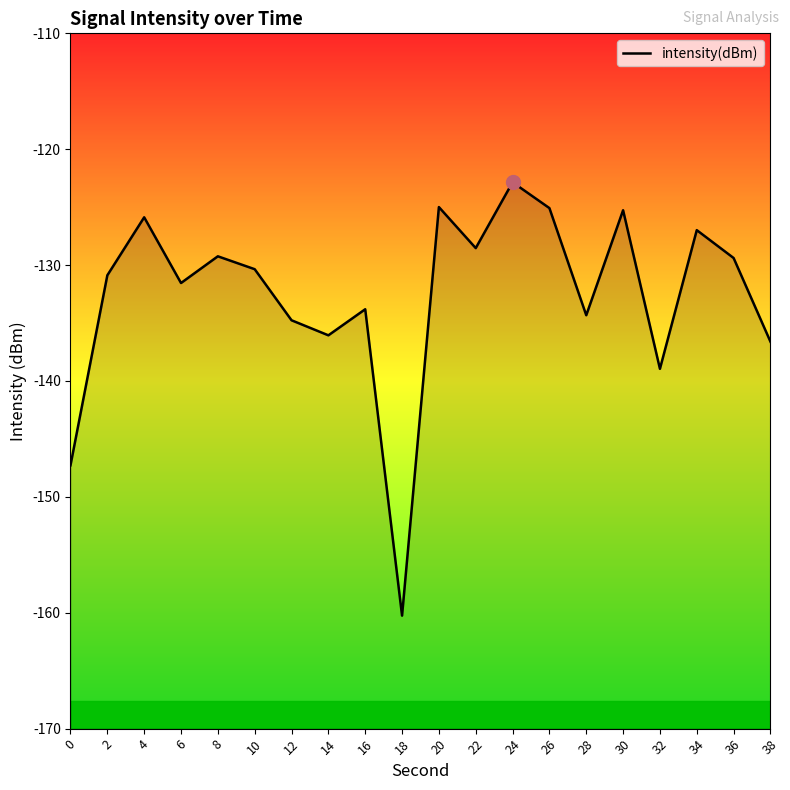

What is the value of the 4th point from the left?

-131.5